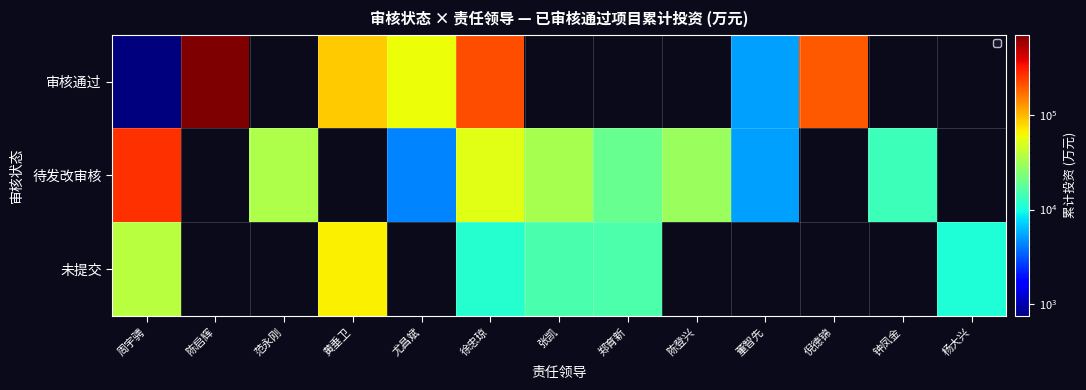

List the labels in order of value, largest first.

陈启辉, 范永刚, 黄垂卫, 周宇骋, 尤昌斌, 郑育新, 张凯, 徐忠琼, 陈登兴, 董智先, 倪德锦, 钟凤金, 杨大兴